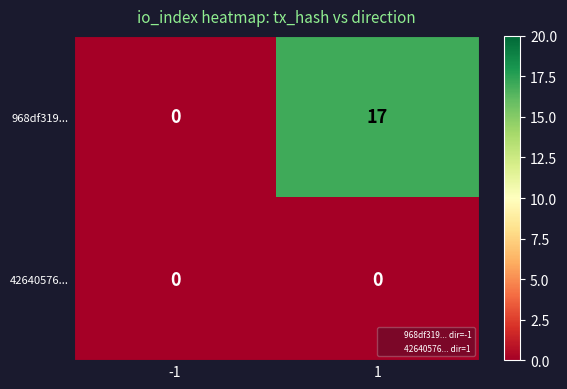

What is the sum of all 968df319... values?

17